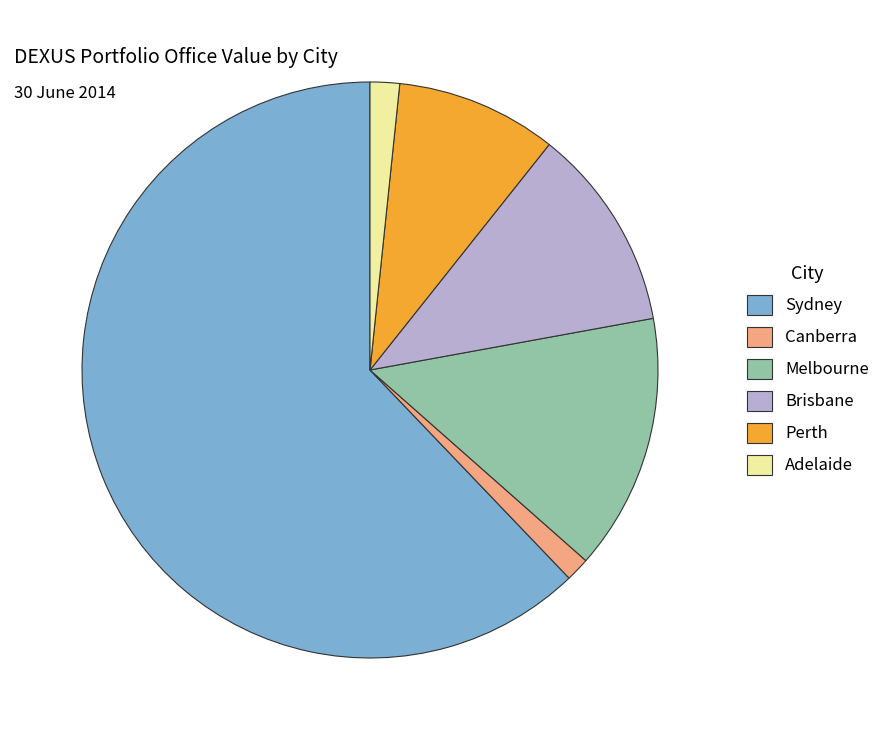

Between Brisbane and Canberra, which is larger?

Brisbane